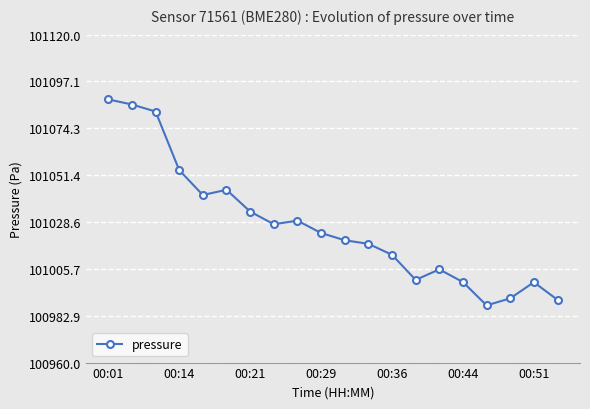

True or false: the data has more than 0 interior local peaks.

True